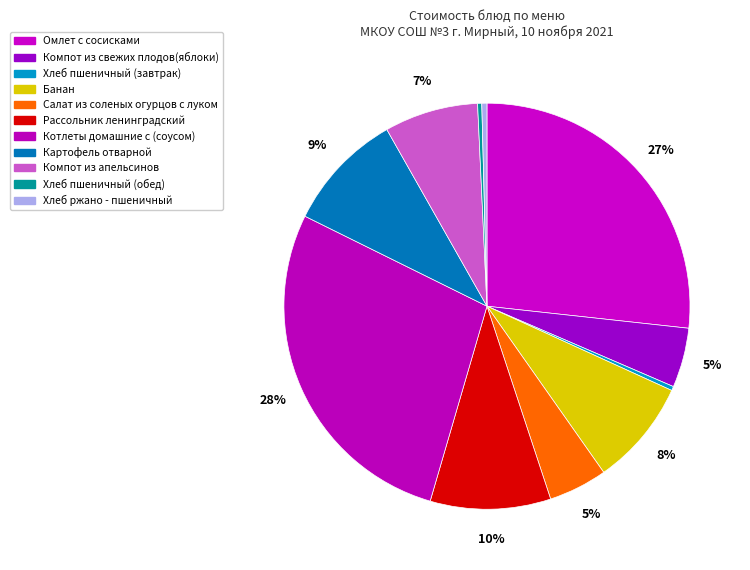

Is Банан the majority of the pie?

No